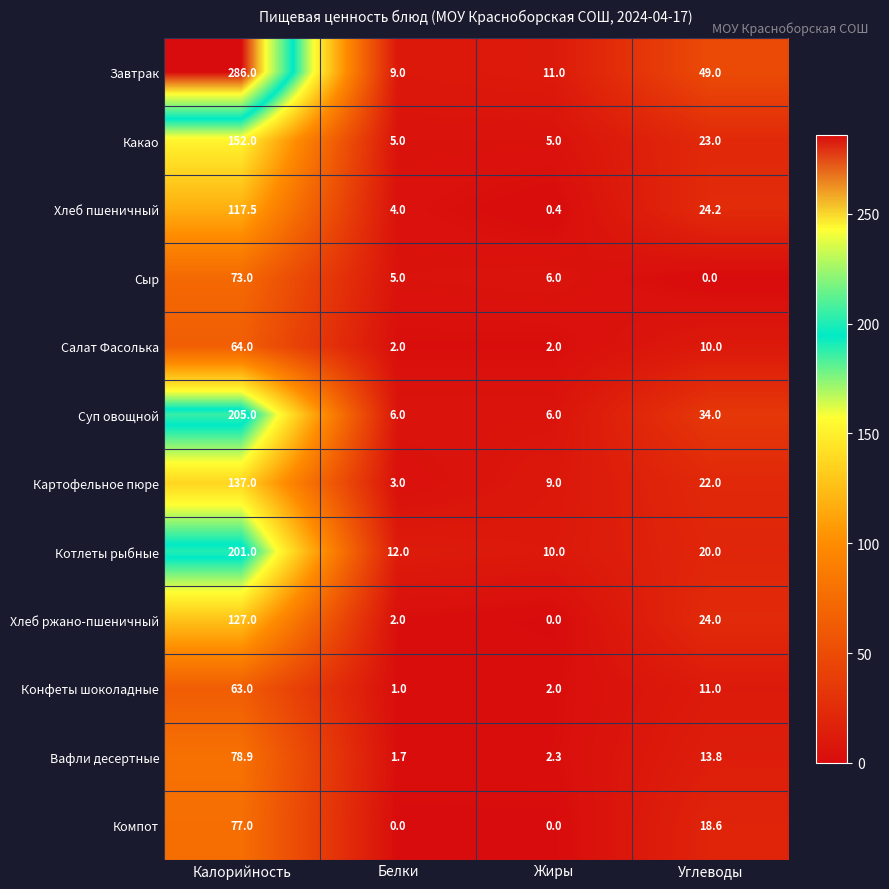

List the series in order of their peak value, highest first.

Завтрак, Суп овощной, Котлеты рыбные, Какао, Картофельное пюре, Хлеб ржано-пшеничный, Хлеб пшеничный, Вафли десертные, Компот, Сыр, Салат Фасолька, Конфеты шоколадные